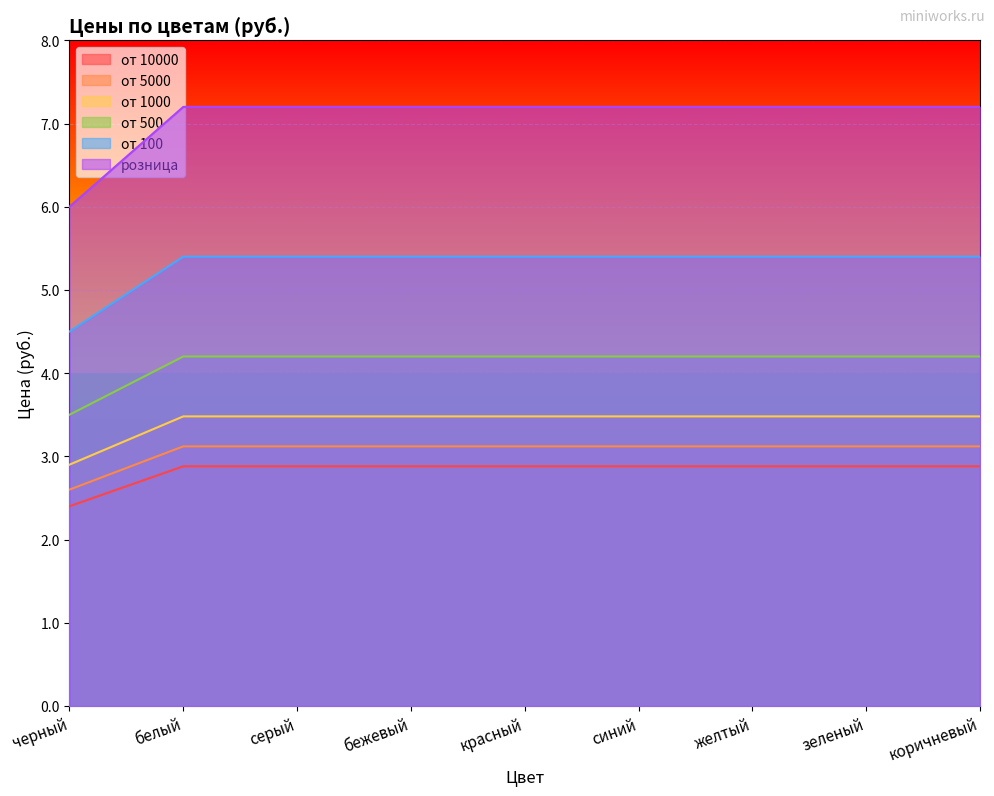

Reading left to right, what are all the values shown in this chart?

от 10000: черный=2.4	белый=2.9	серый=2.9	бежевый=2.9	красный=2.9	синий=2.9	желтый=2.9	зеленый=2.9	коричневый=2.9
от 5000: черный=2.6	белый=3.1	серый=3.1	бежевый=3.1	красный=3.1	синий=3.1	желтый=3.1	зеленый=3.1	коричневый=3.1
от 1000: черный=2.9	белый=3.5	серый=3.5	бежевый=3.5	красный=3.5	синий=3.5	желтый=3.5	зеленый=3.5	коричневый=3.5
от 500: черный=3.5	белый=4.2	серый=4.2	бежевый=4.2	красный=4.2	синий=4.2	желтый=4.2	зеленый=4.2	коричневый=4.2
от 100: черный=4.5	белый=5.4	серый=5.4	бежевый=5.4	красный=5.4	синий=5.4	желтый=5.4	зеленый=5.4	коричневый=5.4
розница: черный=6.0	белый=7.2	серый=7.2	бежевый=7.2	красный=7.2	синий=7.2	желтый=7.2	зеленый=7.2	коричневый=7.2